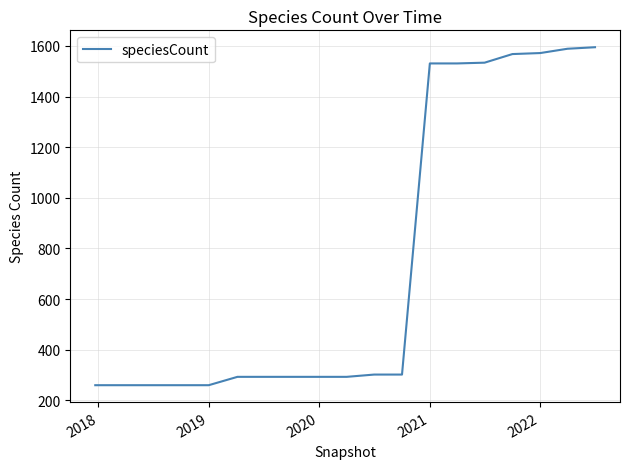

What is the greatest value displayed?

1595